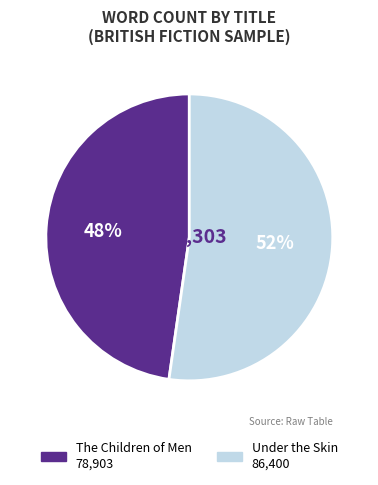

Is the sum of The Children of Men and Under the Skin greater than half?

Yes